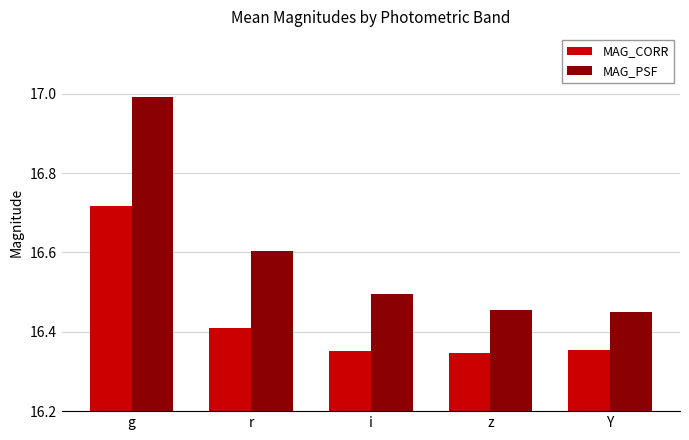

Which category has the highest value across all series?

g